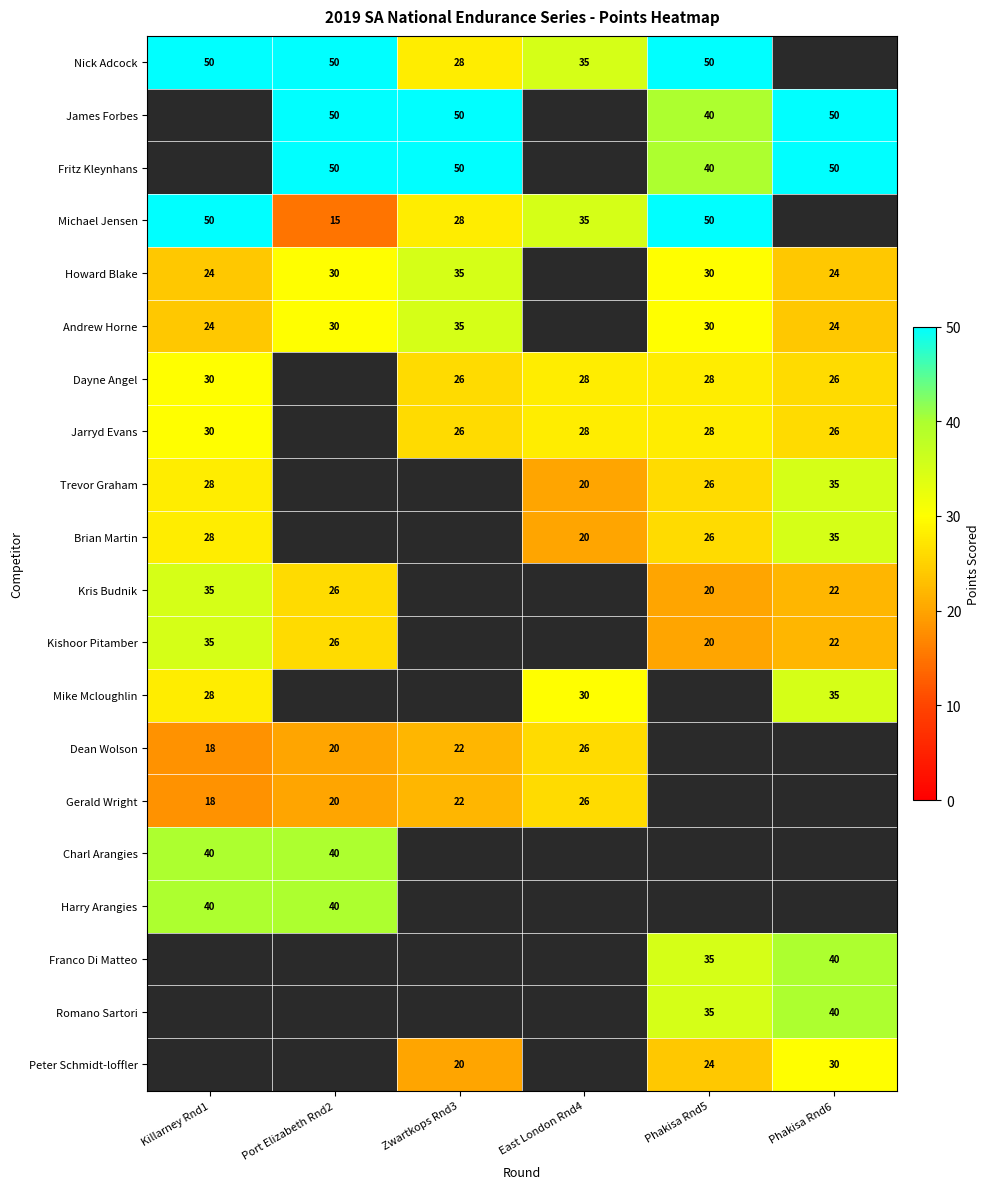

The value of Gerald Wright at Zwartkops Rnd3 is 29. True or false?

False